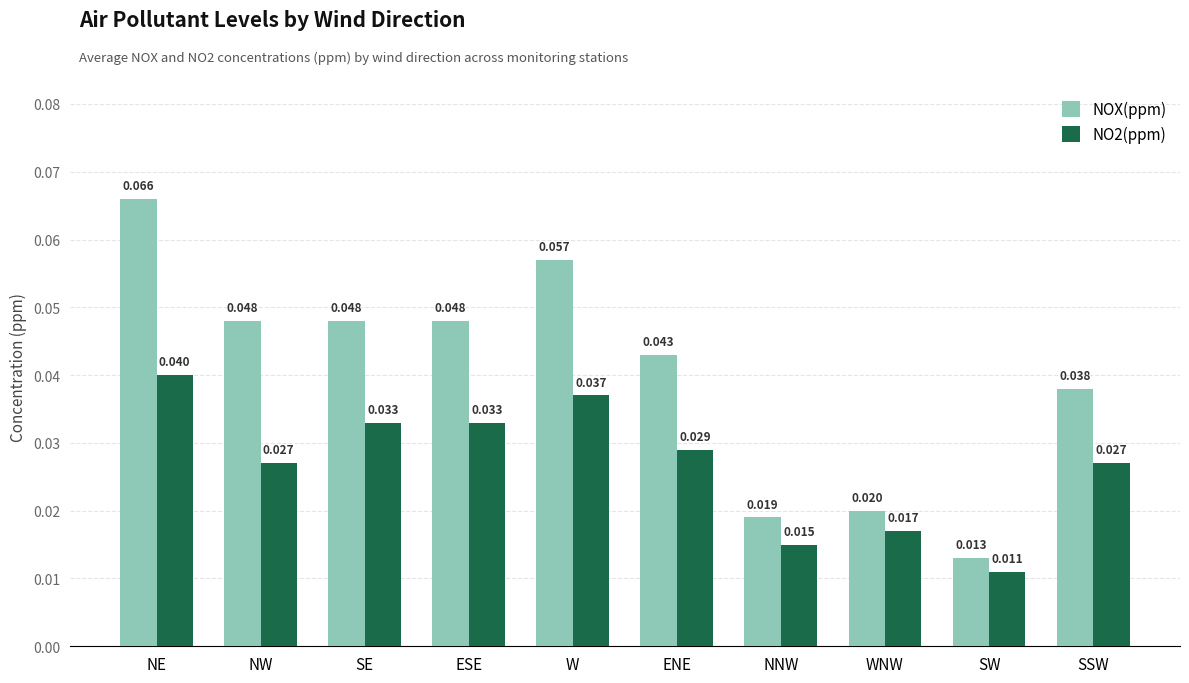

Which series changed the most between NE and NNW?

NOX(ppm)